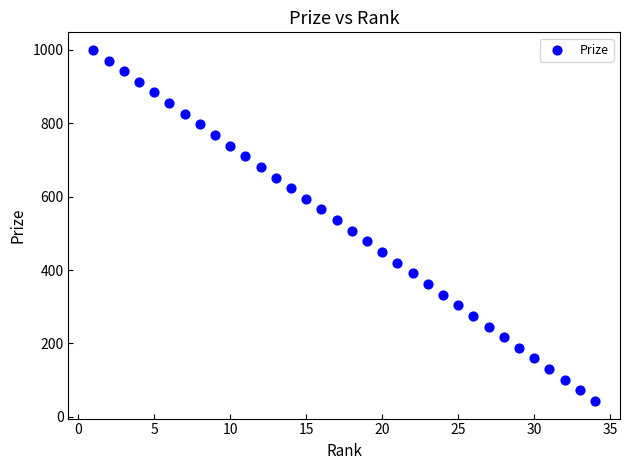

What is the range of X values (max minus min)?

33